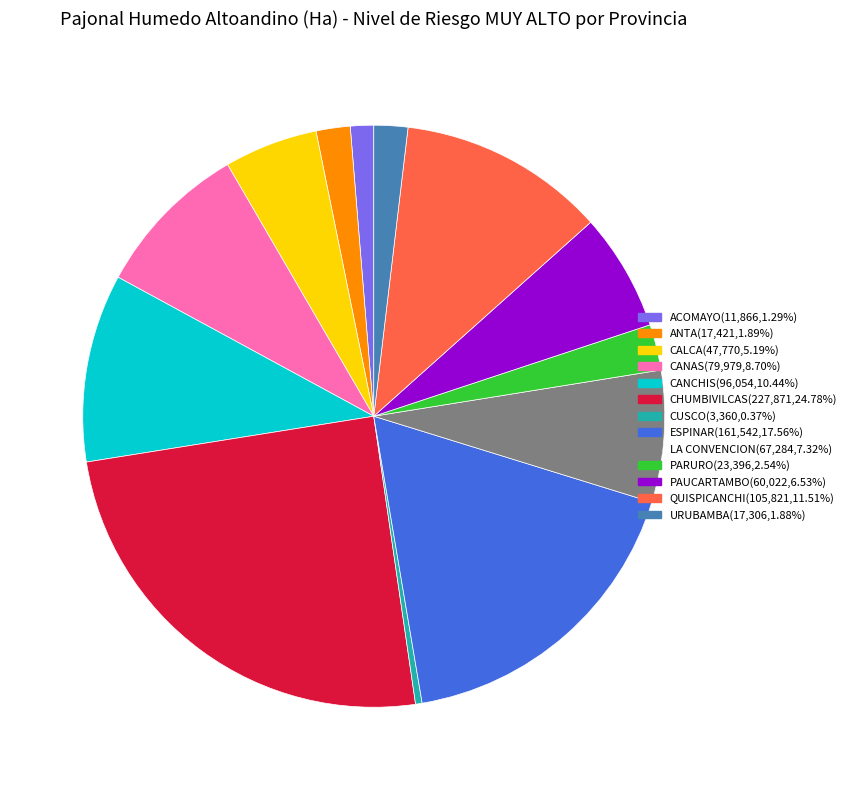

Is the sum of QUISPICANCHI and CANCHIS greater than half?

No